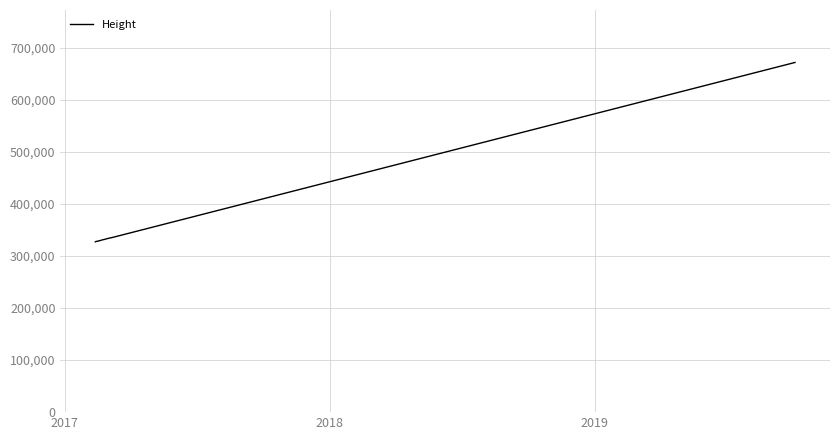

What is the maximum value shown in the chart?

671802